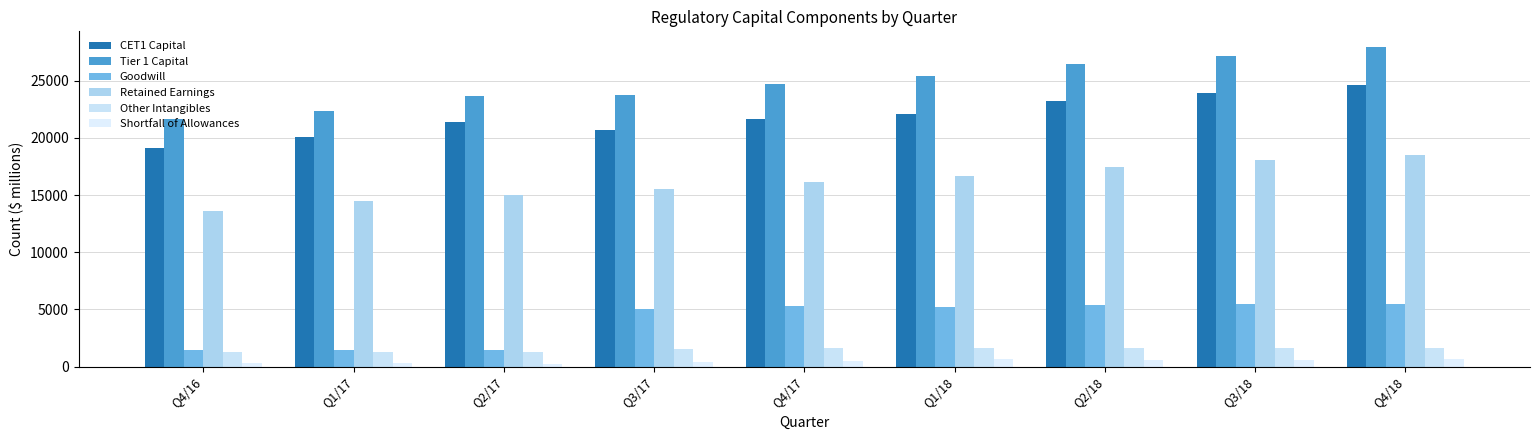

How many series are shown in this chart?

6